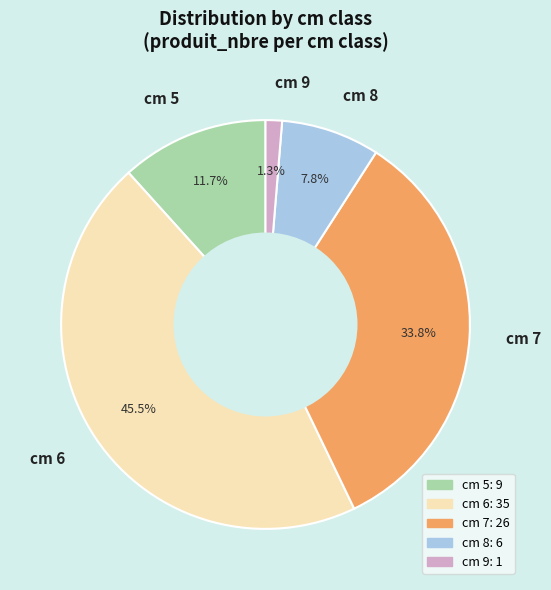

Is there a majority slice in this chart?

No